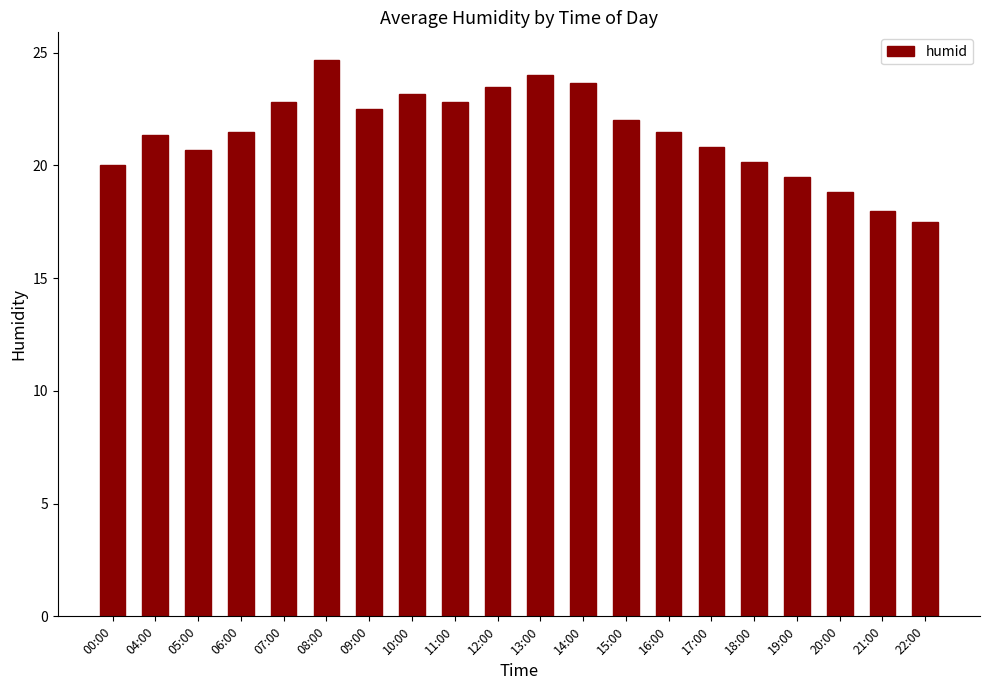

How many series are shown in this chart?

1